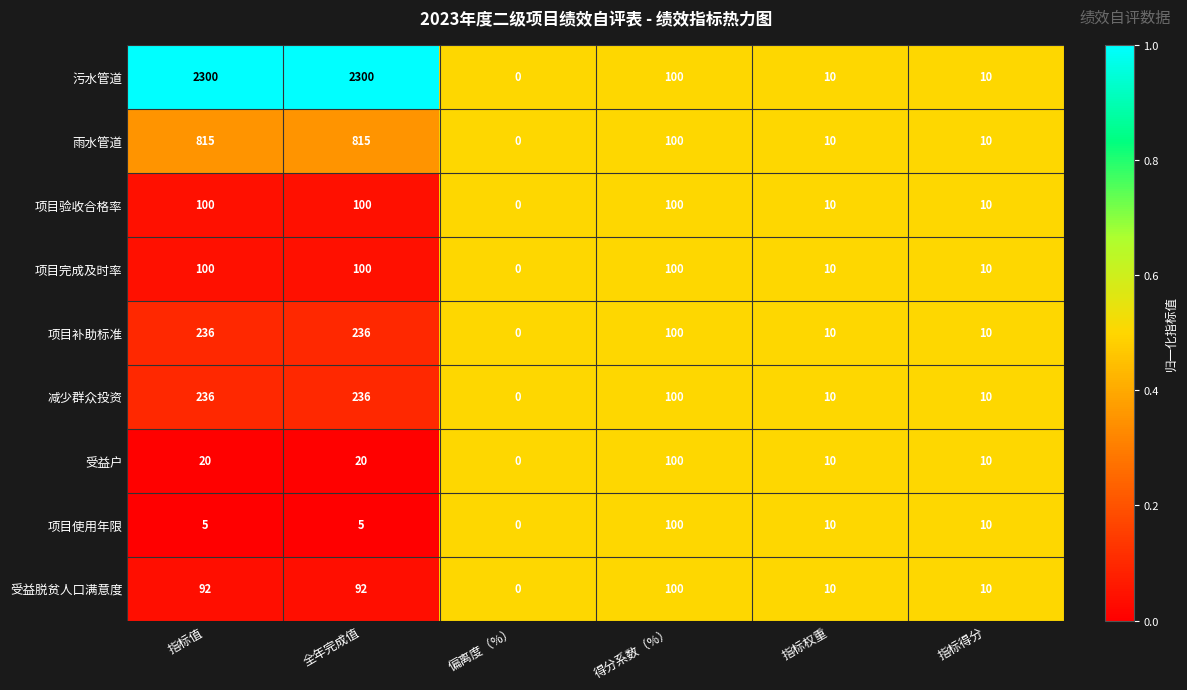

What is the difference between the maximum and minimum values in the 污水管道 series?

2300